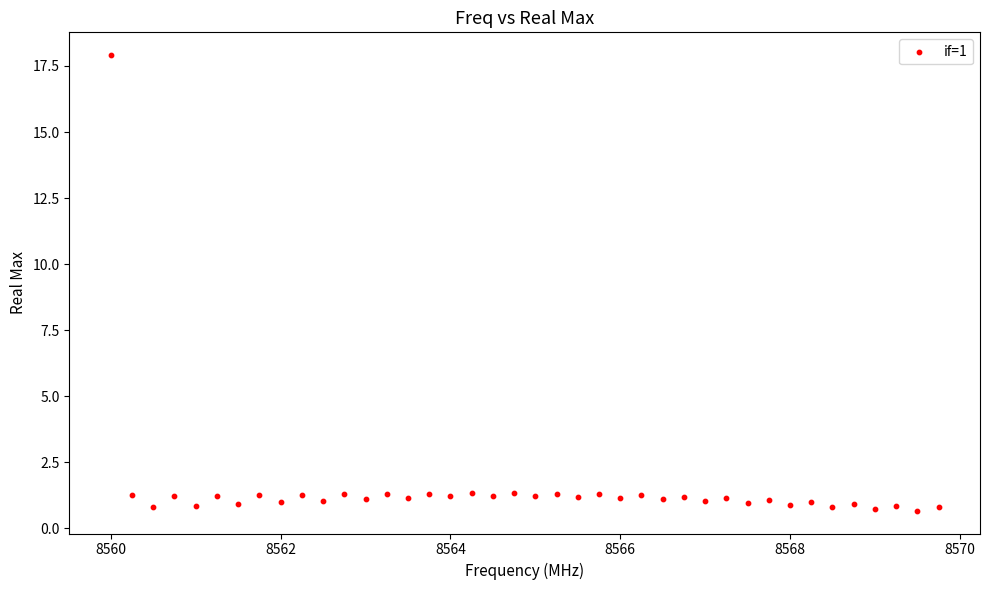

What is the range of X values (max minus min)?

9.8